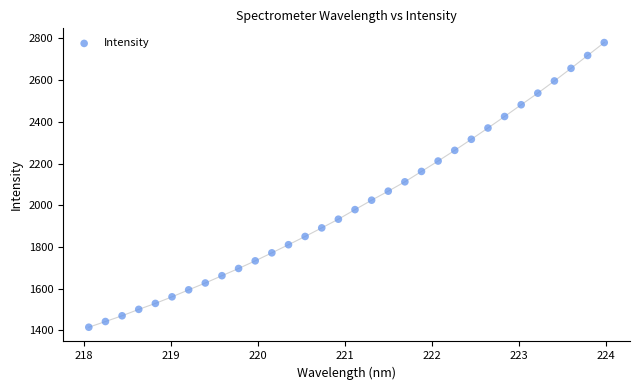

What is the range of X values (max minus min)?

5.9